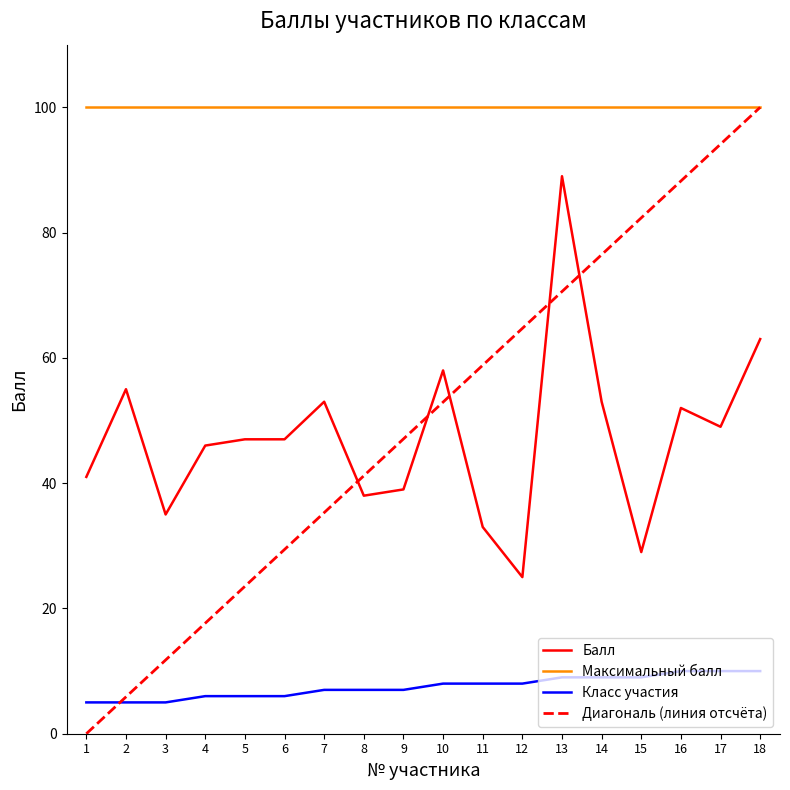

Is the value of Класс участия at 10 greater than the value of Балл at 7?

No